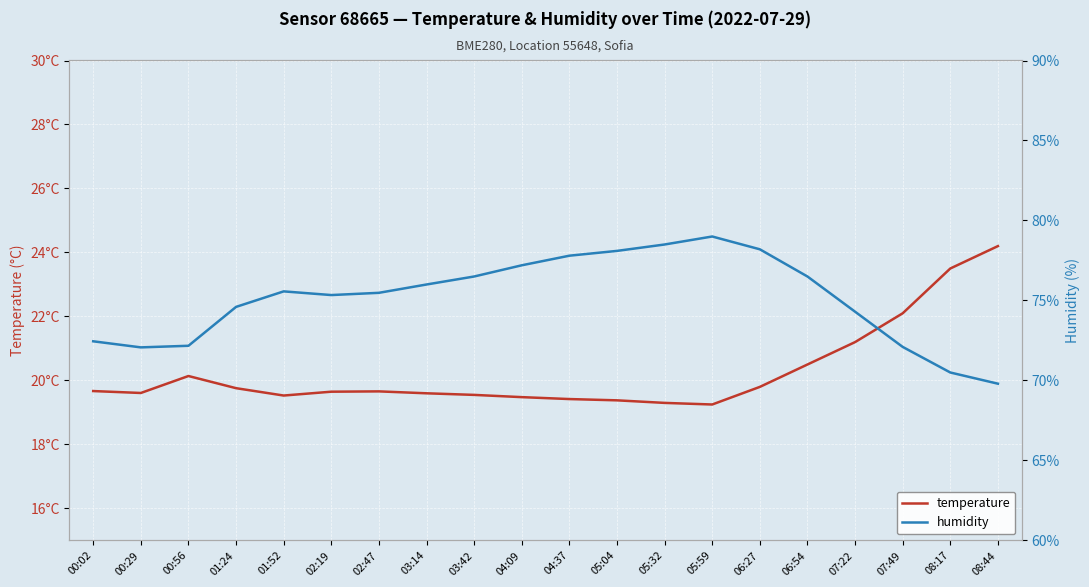

How many interior local valleys does the humidity series have?

2